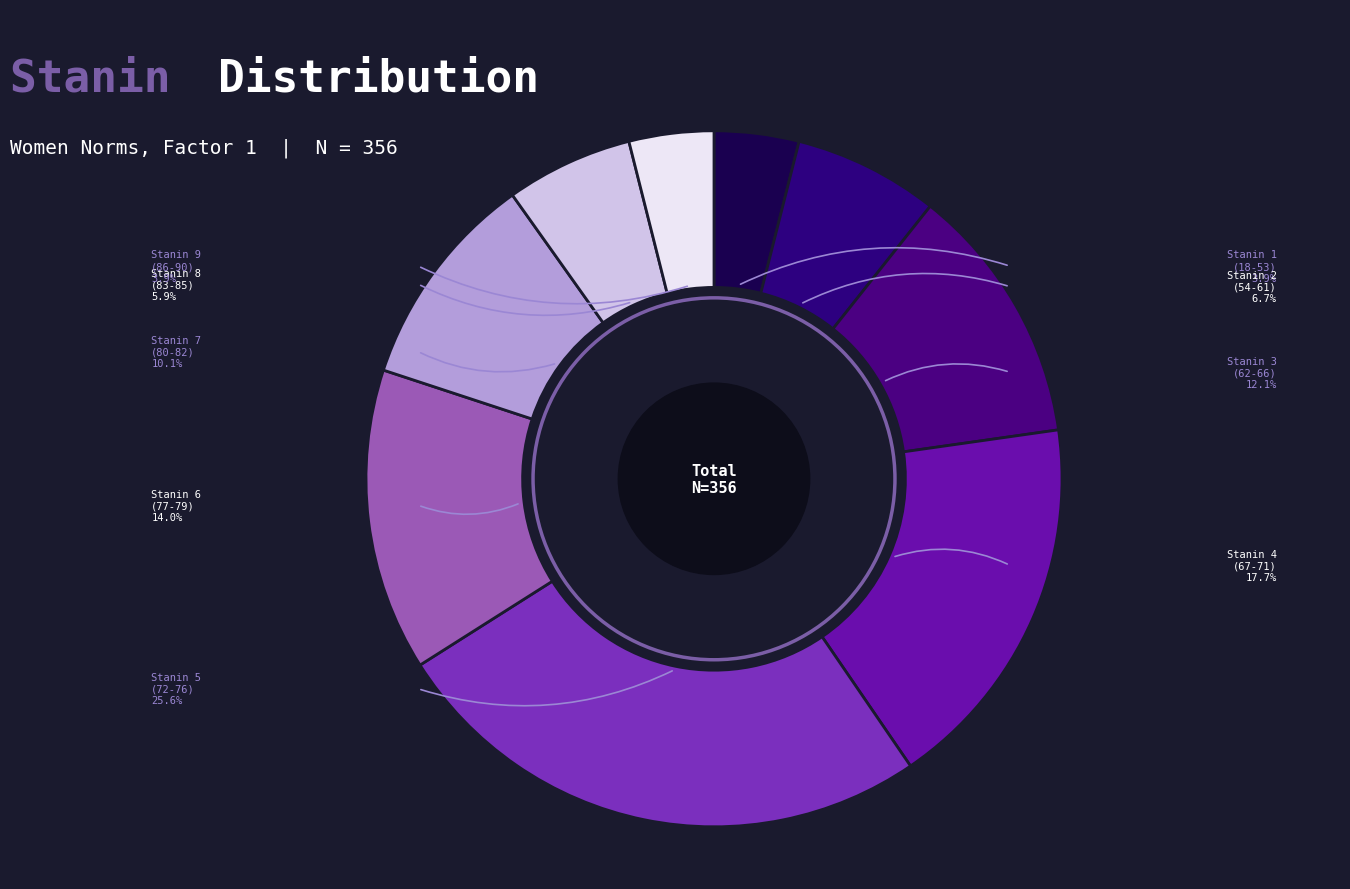

Does any single category account for the majority?

No